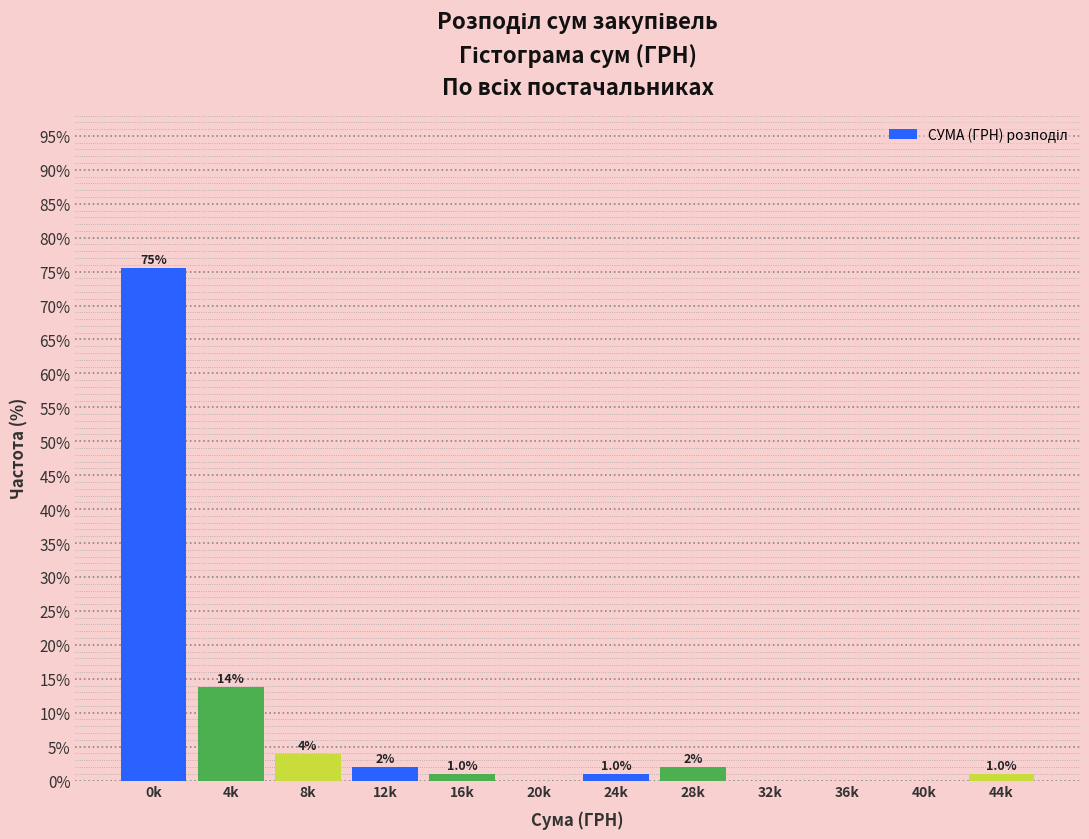

The chart shows a value of 1.0 at 24k. True or false?

True